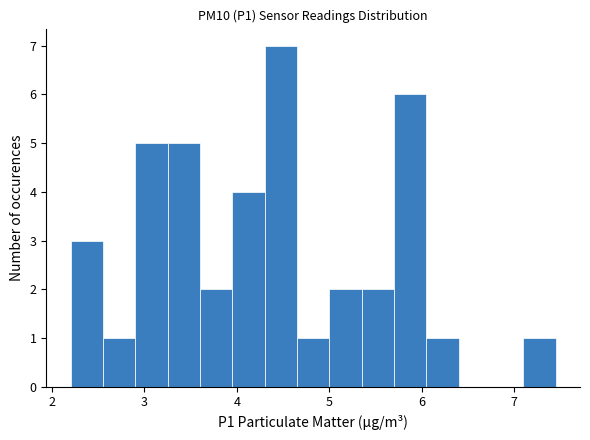

Read against the x-axis, roughly where is the centre of the tallest bar?

4.5